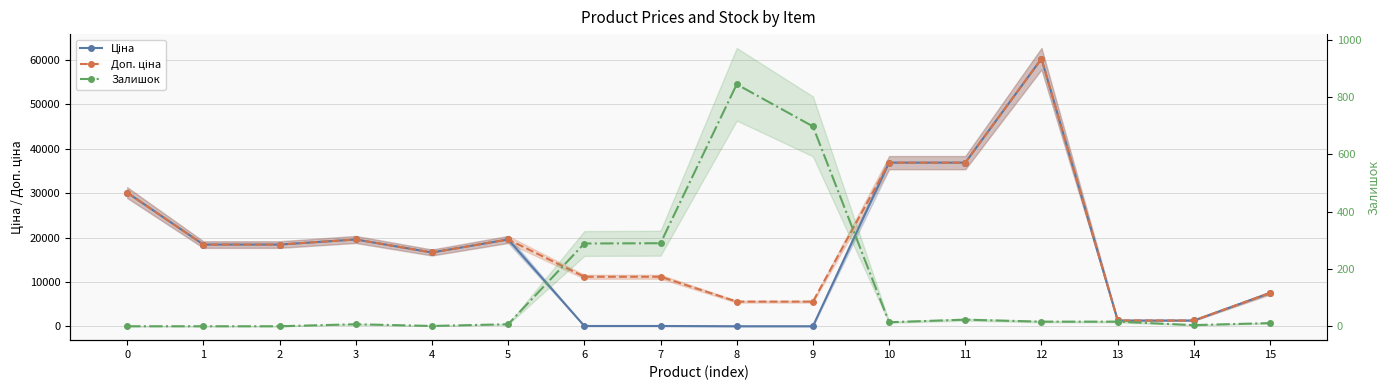

At which category does Залишок reach its first local peak?

3